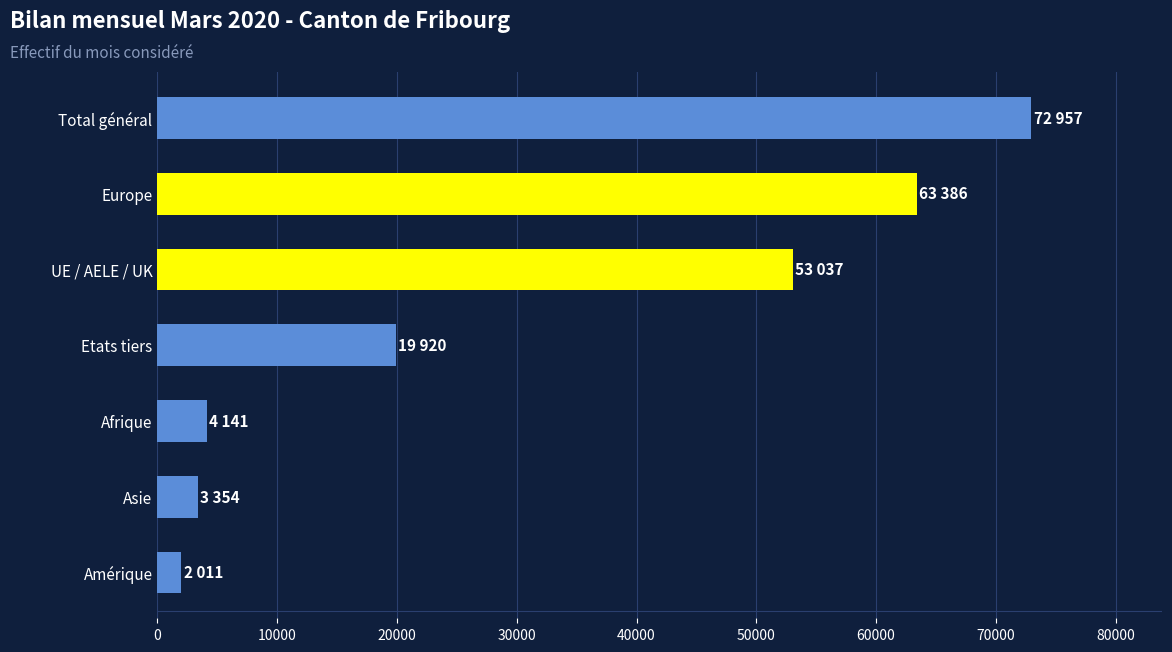

List the labels in order of value, smallest first.

Amérique, Asie, Afrique, Etats tiers, UE / AELE / UK, Europe, Total général